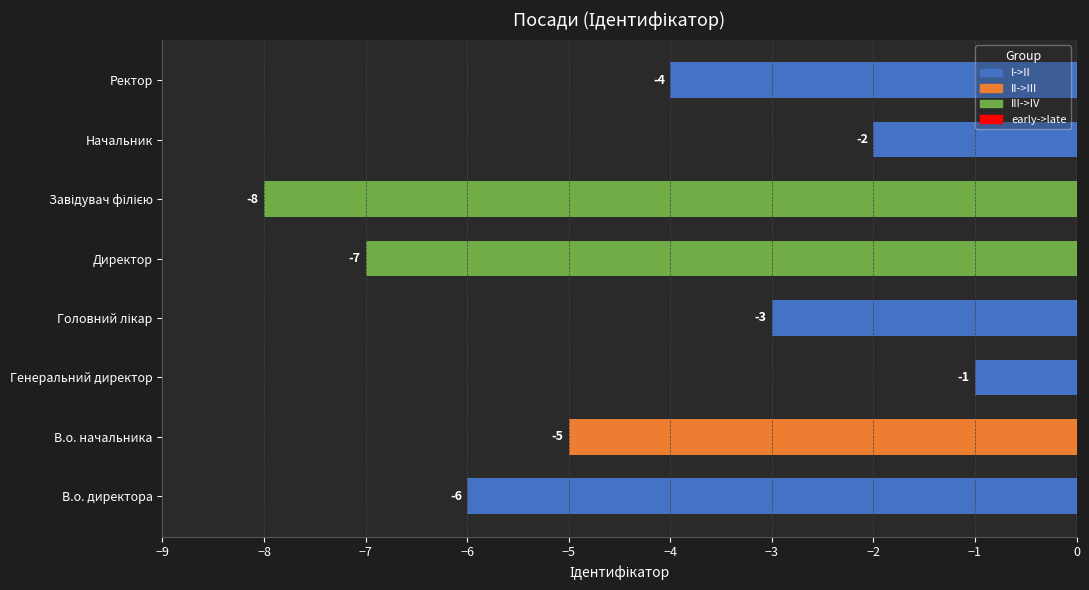

How many bars are there in total?

8